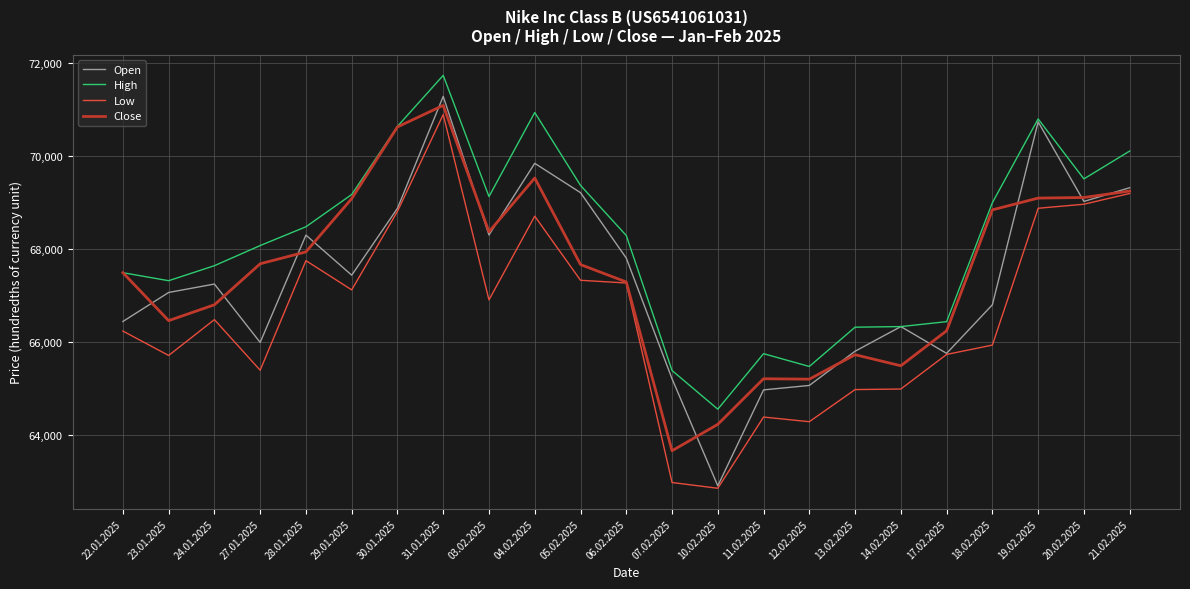

Rank the series at 12.02.2025 from highest to lowest value.

High, Close, Open, Low